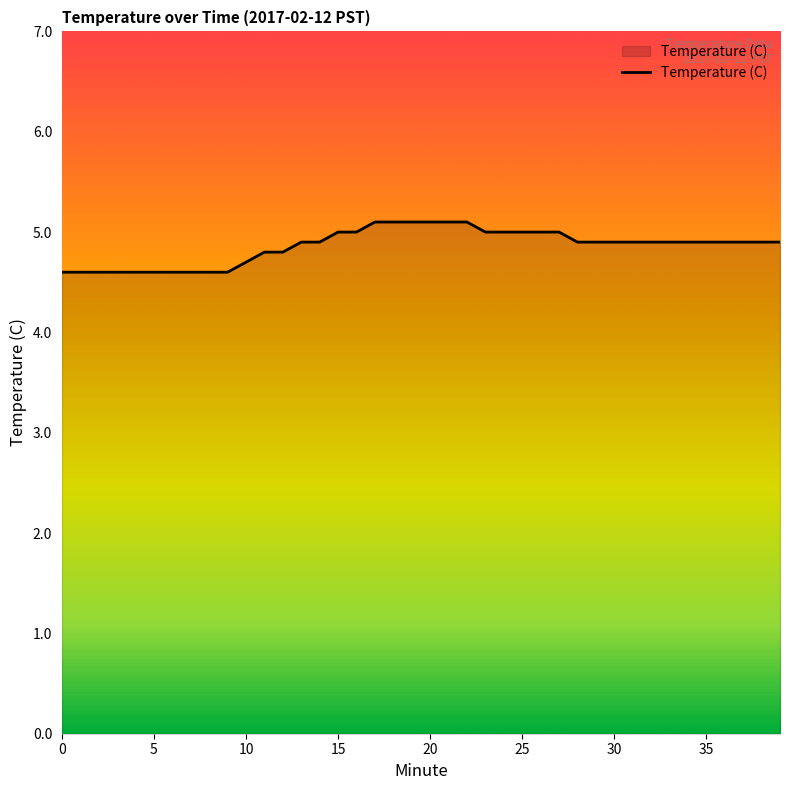

What is the smallest value displayed?

4.6